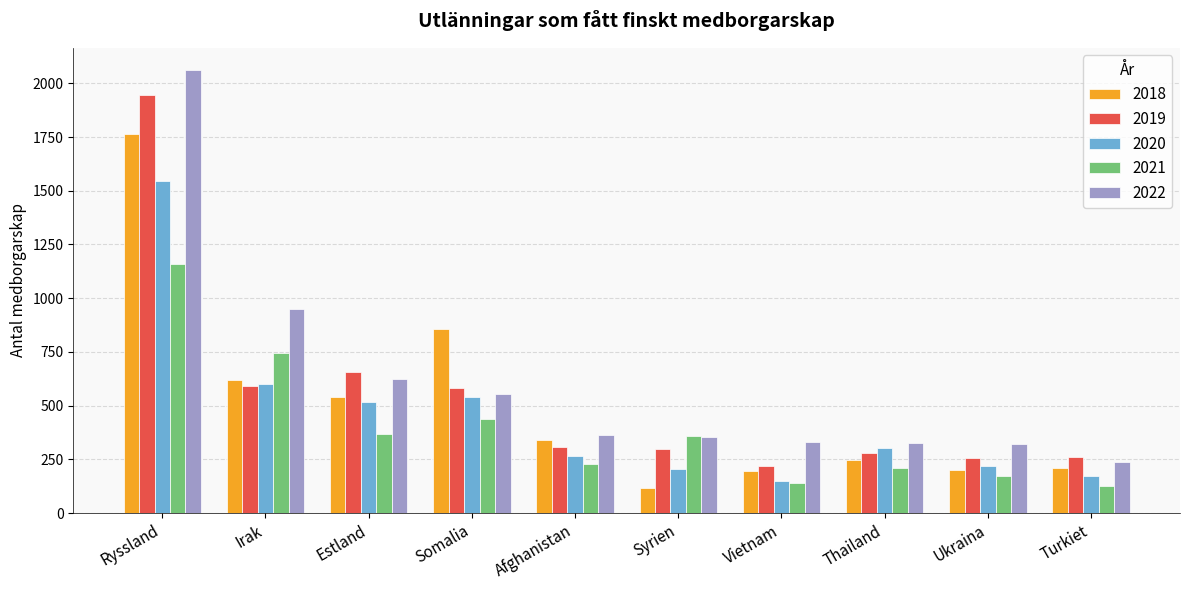

What is the minimum value shown in the chart?

118